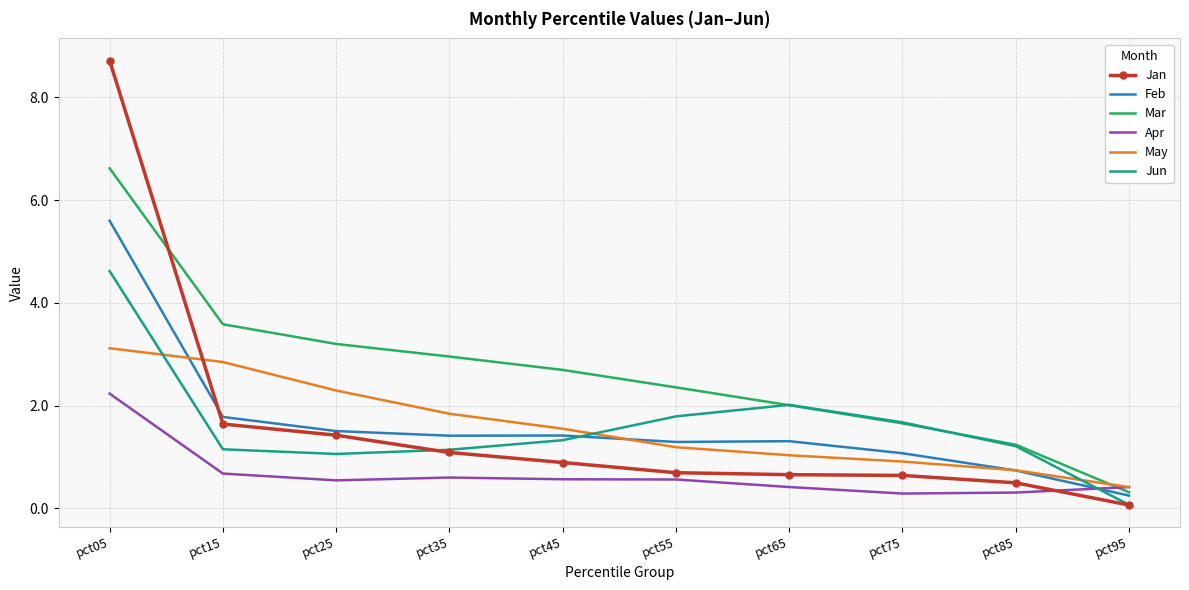

Which series changed the most between pct25 and pct95?

Mar